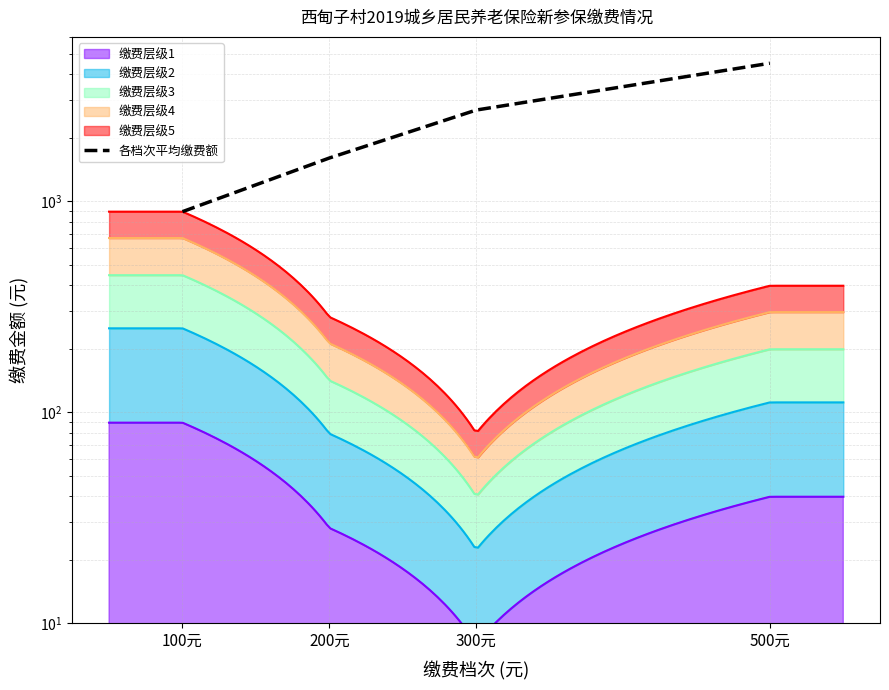

Reading left to right, what are all the values shown in this chart?

891	1600	2700	4500